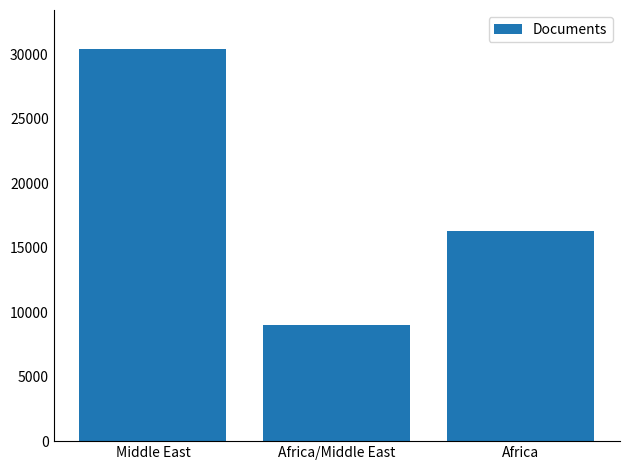

How many values are between 9024 and 30377?

3